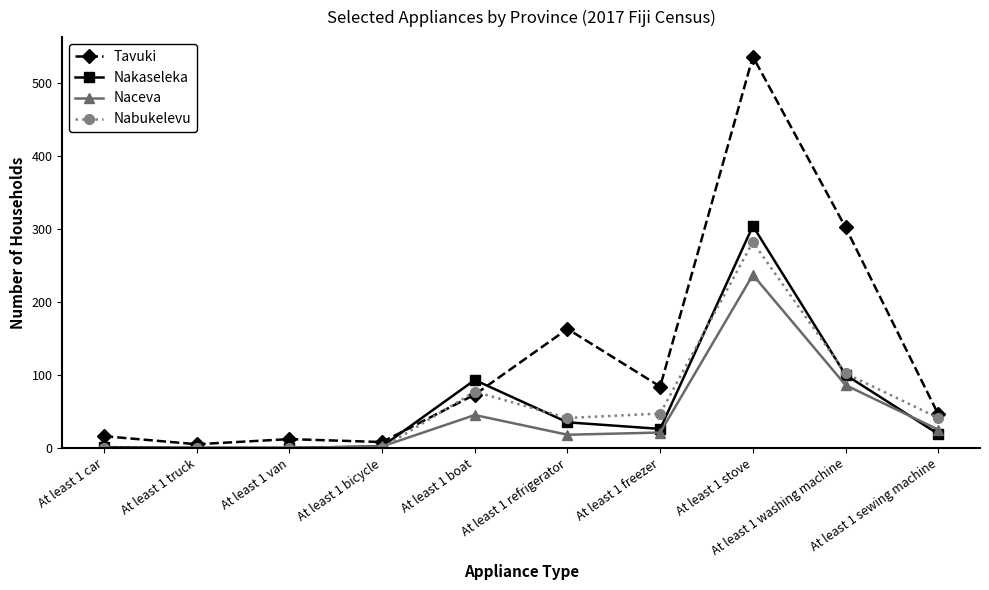

What is the total value across all series at At least 1 sewing machine?

131